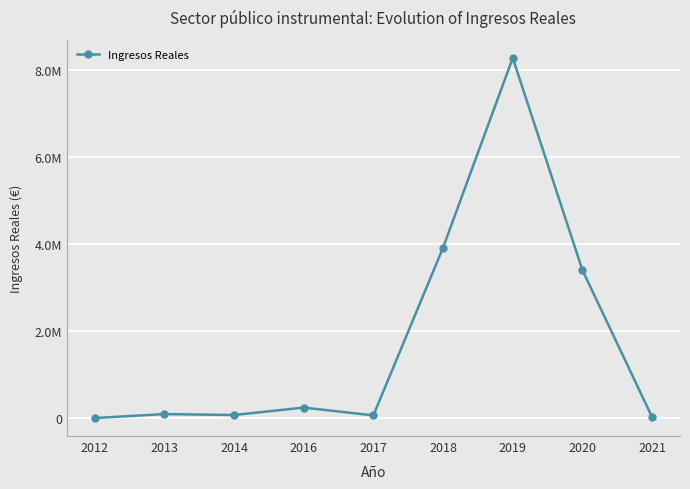

Does the chart have visible grid lines?

Yes